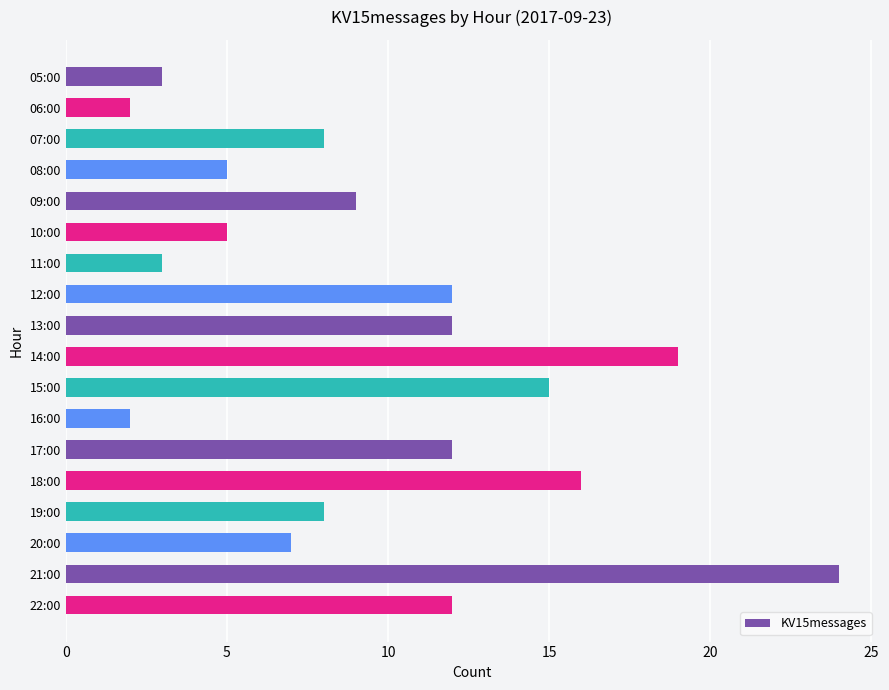

Which has a higher value, 15:00 or 19:00?

15:00